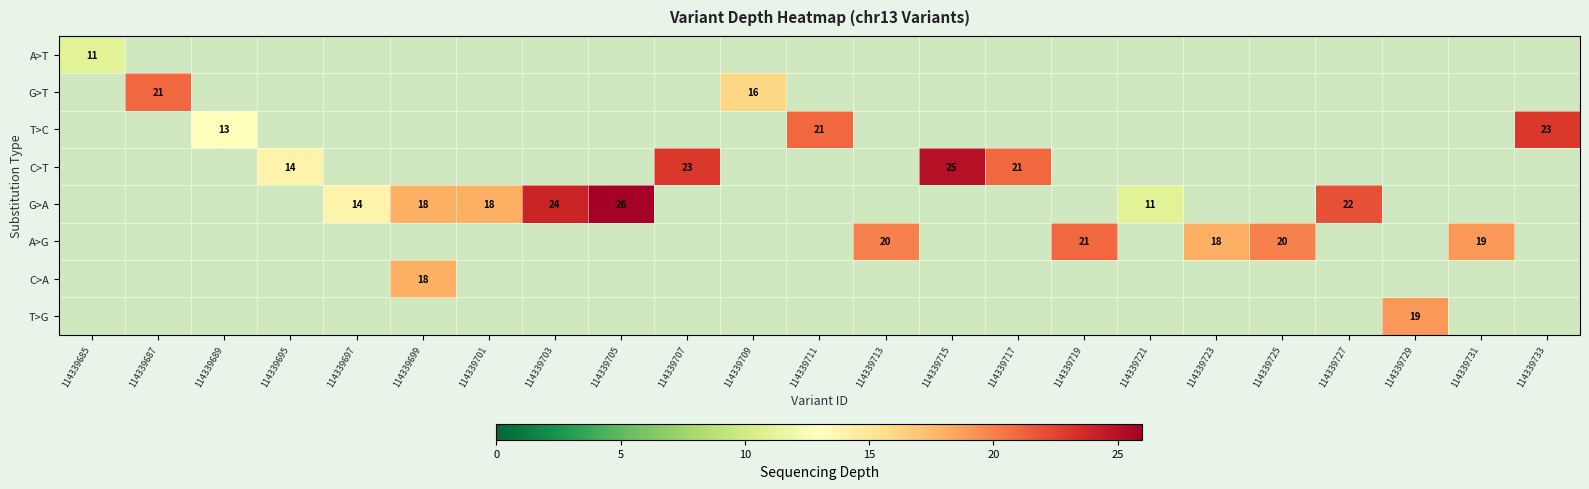

The C>T series shows 38 at 114339717. True or false?

False